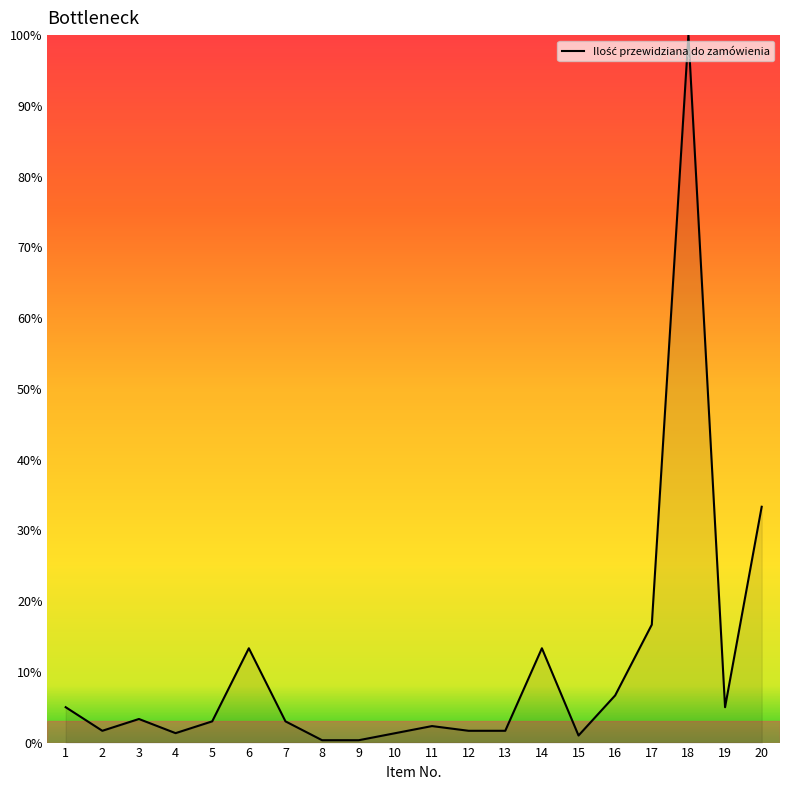

How many lines are shown in the chart?

1